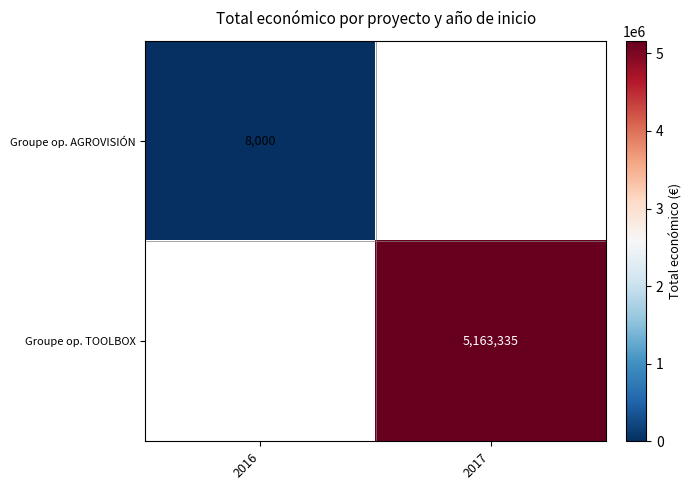

What is the minimum value shown in the chart?

8000.0